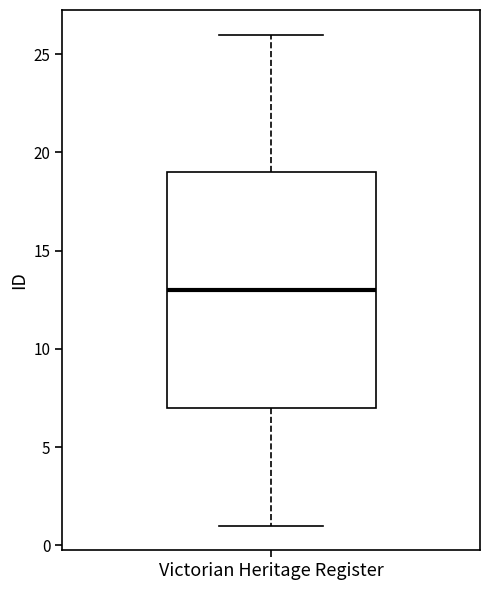

Read this box plot against the y-axis: the position of the median line, the range covered by the box, and the ends of both whiskers. The values are not printed on the chart, so give them approximately, as read against the axis.

median 13, box 7 to 19, whiskers 1 to 26